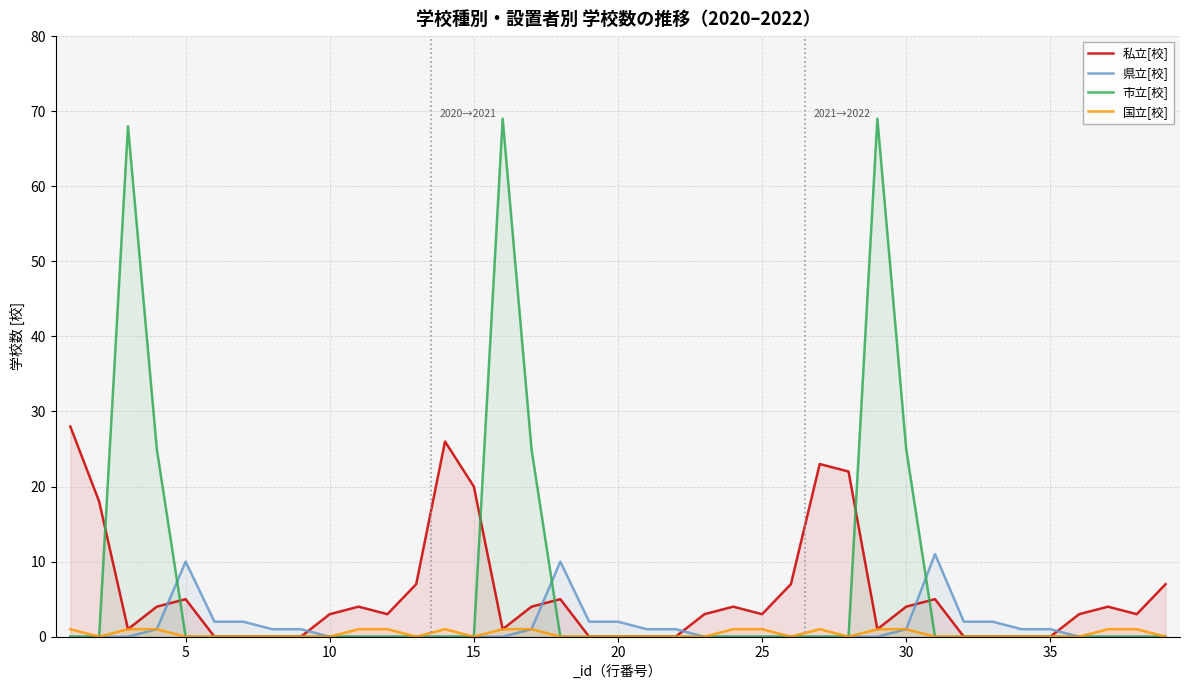

Is it true that 市立[校] equals -35 at 5?

False